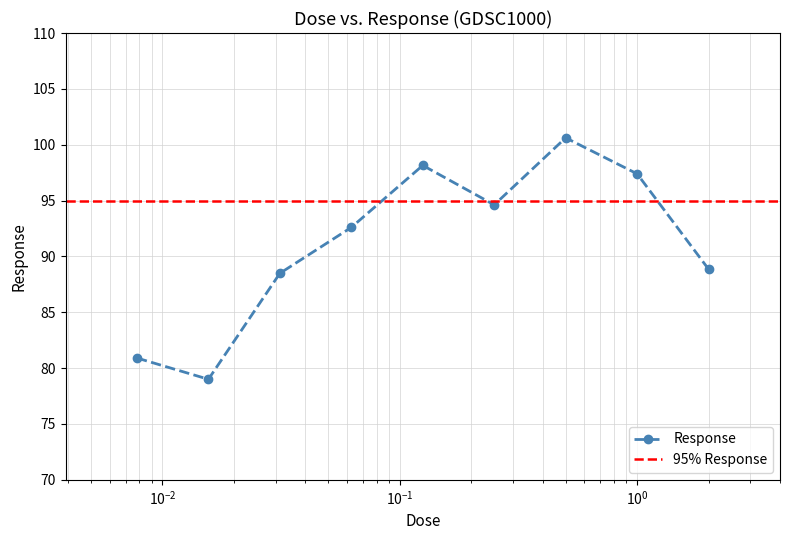

What is the label of the 5th point from the right?

0.125